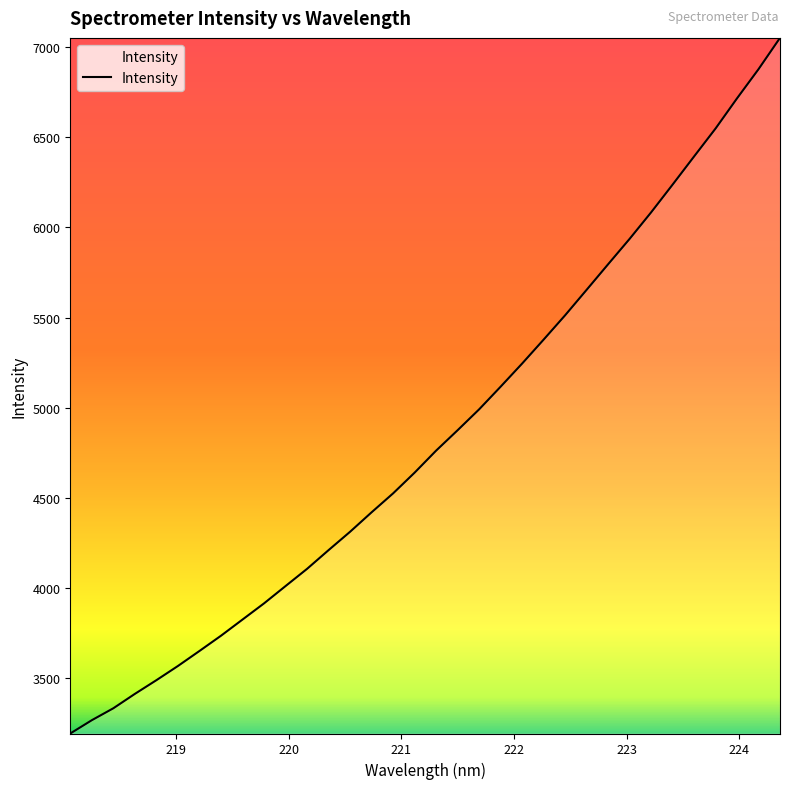

What is the difference between the maximum and minimum values?

3859.6